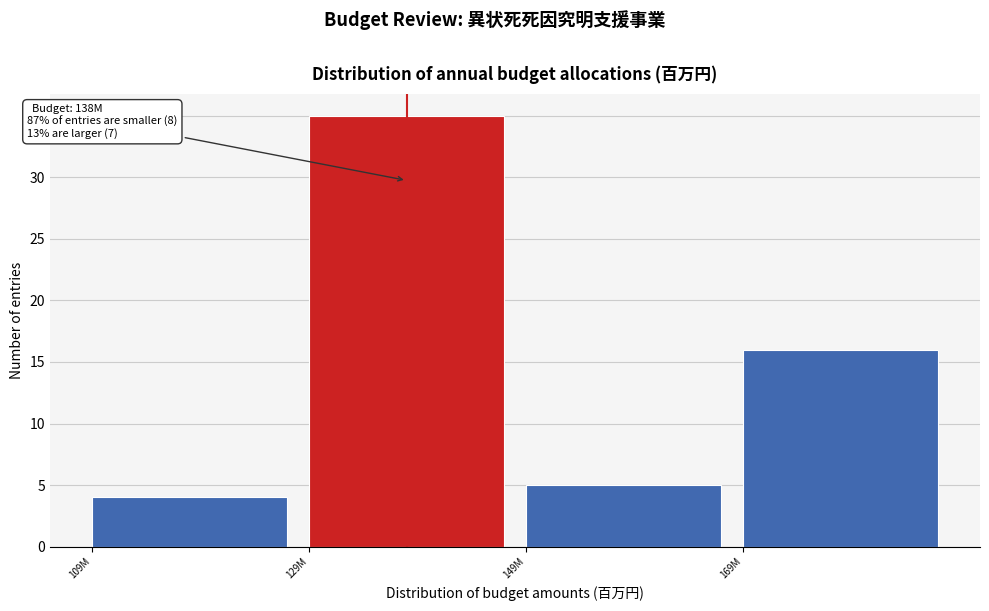

Reading right to left, what are all the values shown in this chart?

169M=16	149M=5	129M=35	109M=4